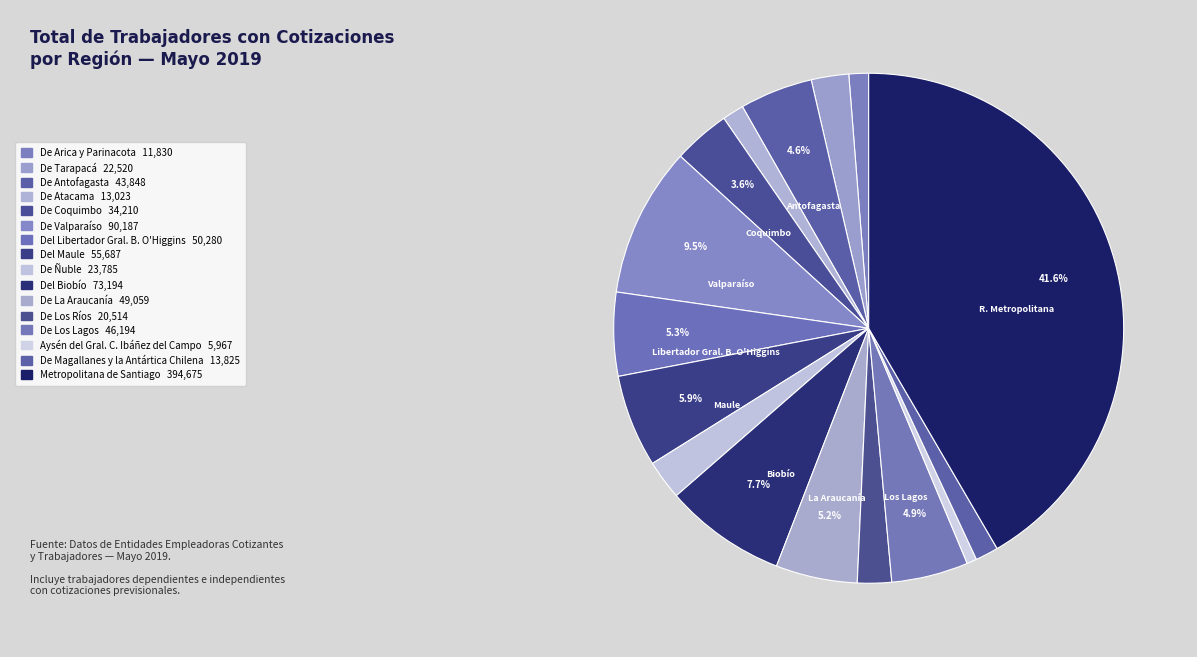

Rank the categories by value from lowest to highest.

Aysén del Gral. C. Ibáñez del Campo, De Arica y Parinacota, De Atacama, De Magallanes y la Antártica Chilena, De Los Ríos, De Tarapacá, De Ñuble, De Coquimbo, De Antofagasta, De Los Lagos, De La Araucanía, Del Libertador Gral. B. O'Higgins, Del Maule, Del Biobío, De Valparaíso, Metropolitana de Santiago